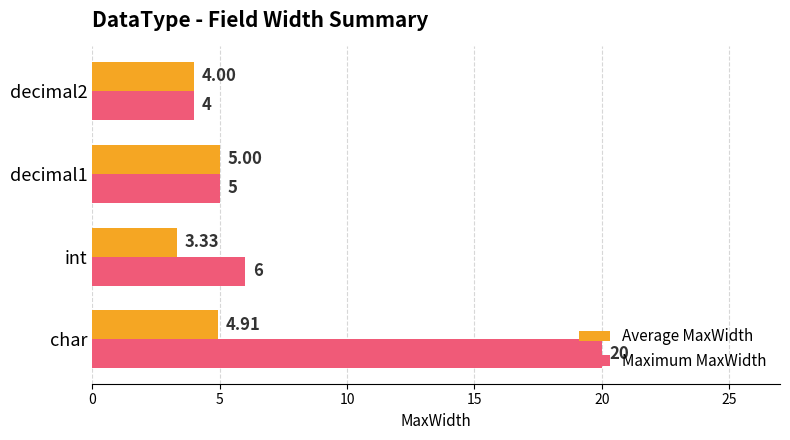

What is the difference between the second highest and second lowest values in the Average MaxWidth series?

0.9